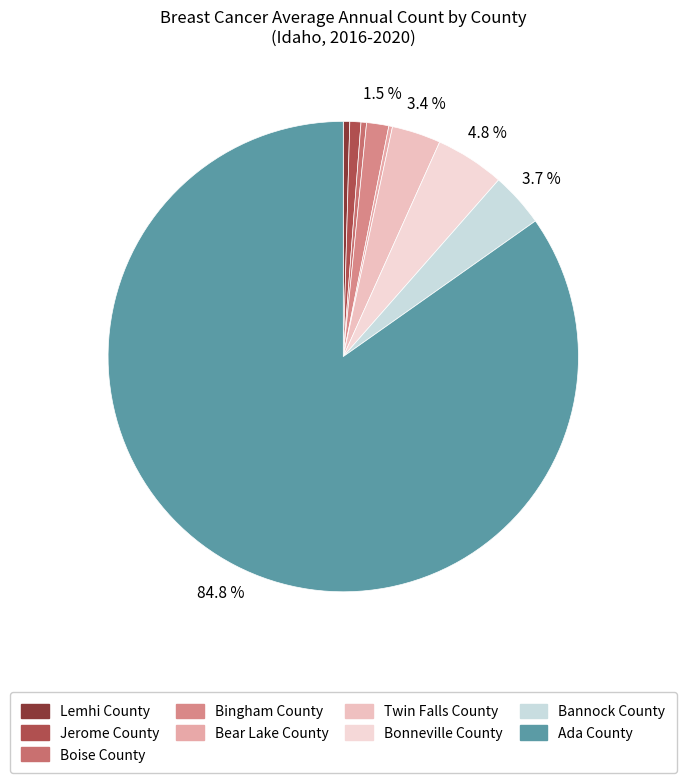

What is the smallest slice in the pie chart?

Bear Lake County